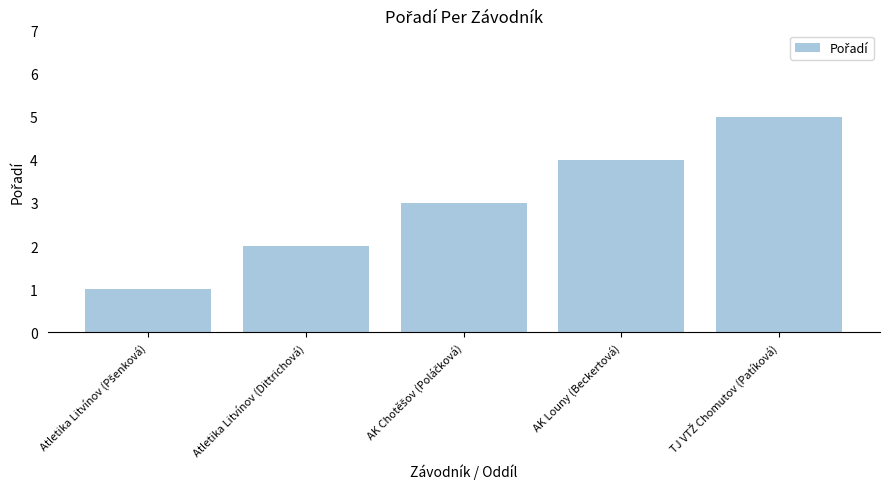

What position from the left is Atletika Litvínov (Dittrichová)?

2